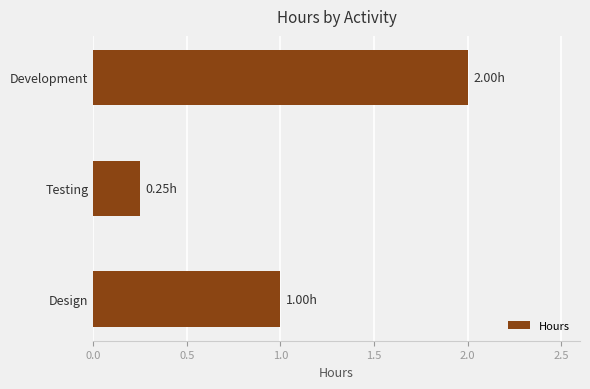

Rank the categories by value from lowest to highest.

Testing, Design, Development